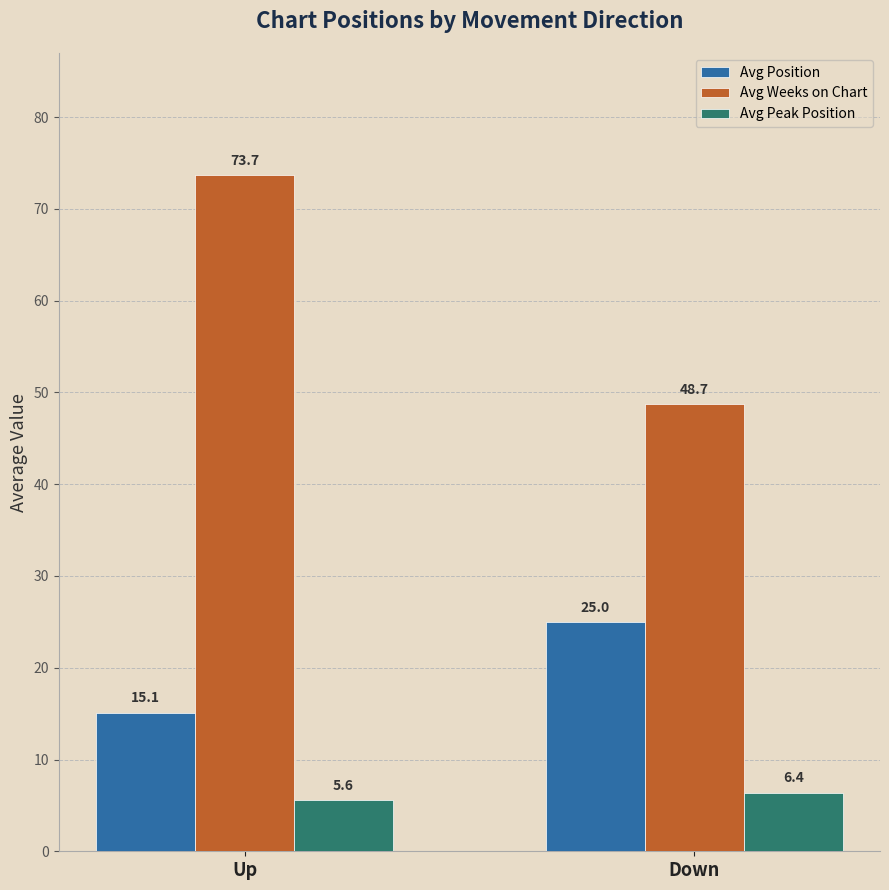

Are the bars grouped side by side (vs. stacked)?

Yes